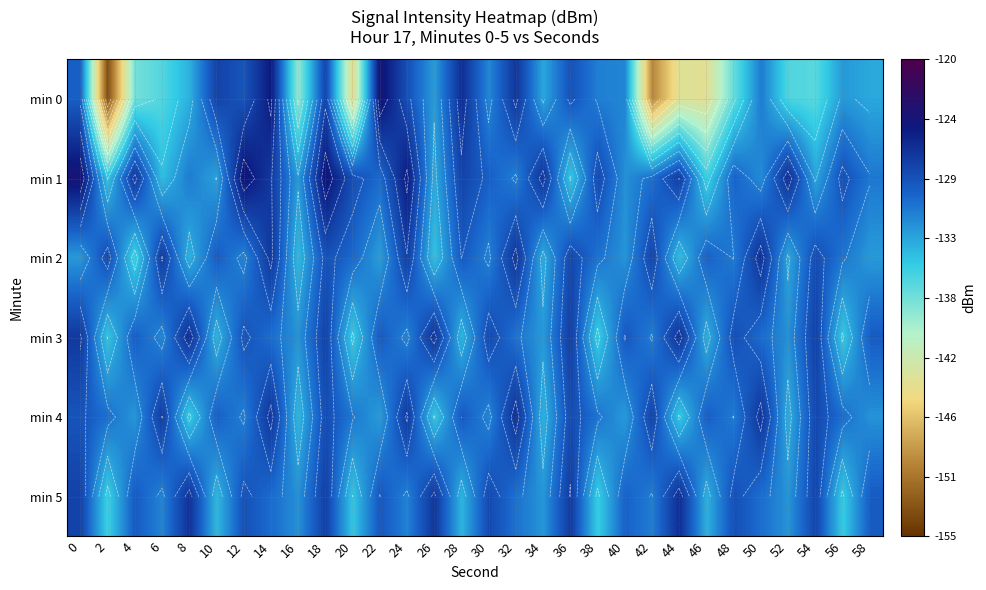

Which series has the largest range (max minus min)?

min 0